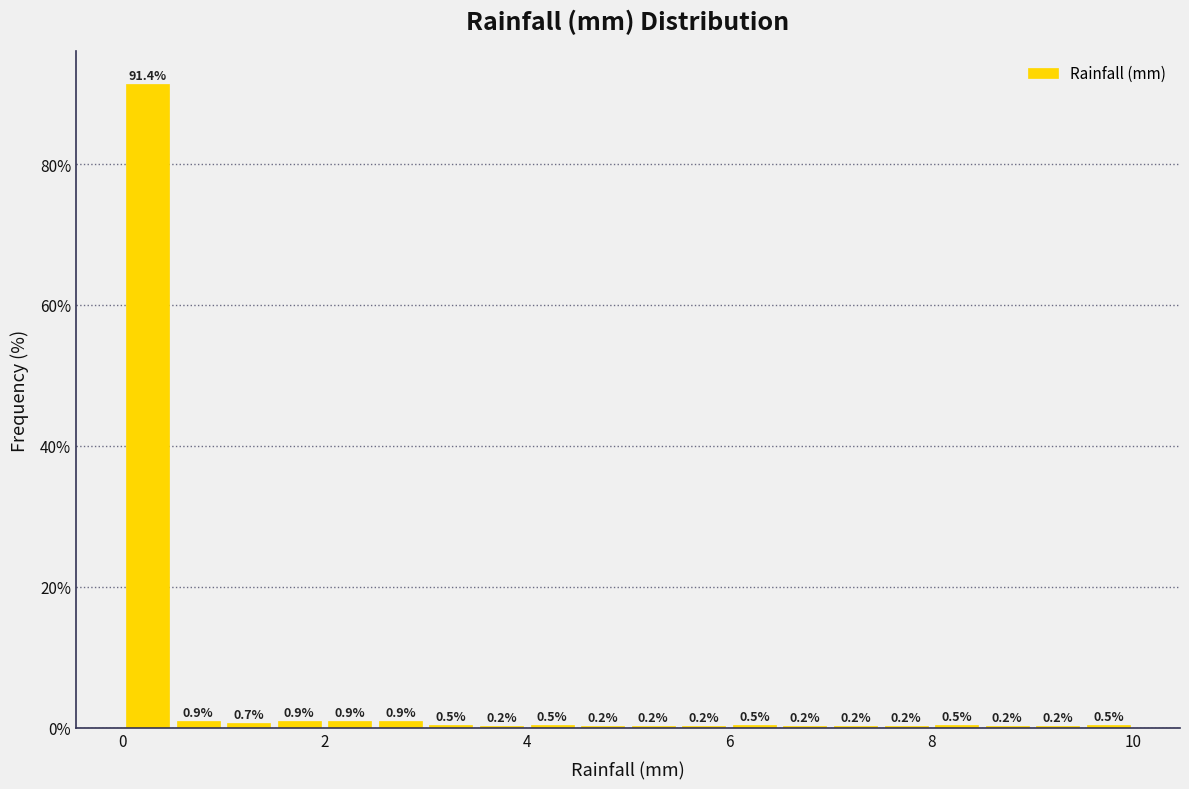

Read against the x-axis, roughly where is the centre of the tallest bar?

0.2